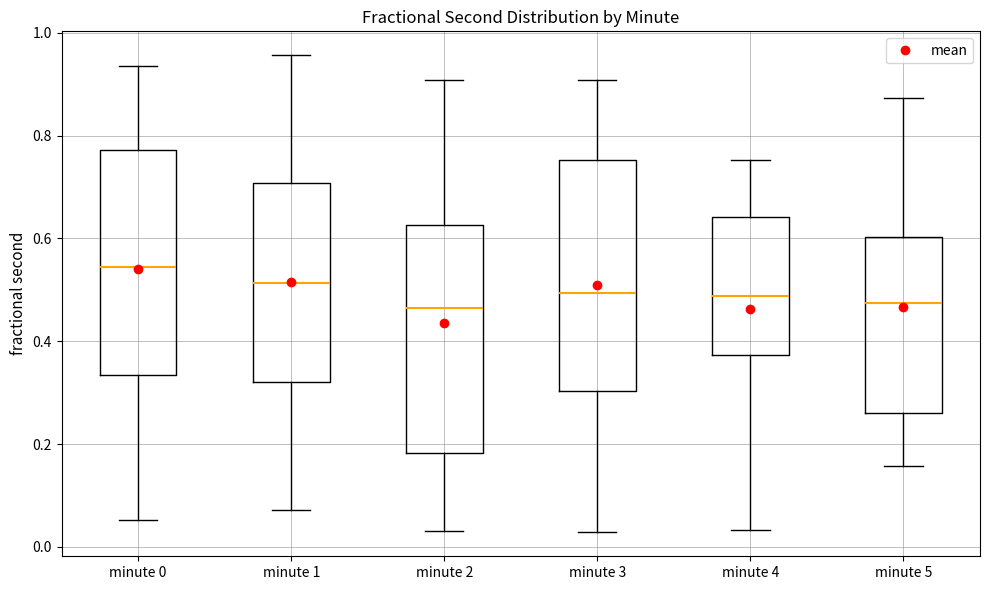

Reading left to right, transcribe this box plot: for each box, give where its median line is, the range the box spans, and where its two whiskers end, as read against the y-axis. The values are not printed on the chart, so give them approximately, as read against the axis.

minute 0: median 0.54, box 0.34 to 0.78, whiskers 0.06 to 0.94
minute 1: median 0.52, box 0.32 to 0.70, whiskers 0.08 to 0.96
minute 2: median 0.46, box 0.18 to 0.62, whiskers 0.04 to 0.90
minute 3: median 0.50, box 0.30 to 0.76, whiskers 0.02 to 0.90
minute 4: median 0.48, box 0.38 to 0.64, whiskers 0.04 to 0.76
minute 5: median 0.48, box 0.26 to 0.60, whiskers 0.16 to 0.88